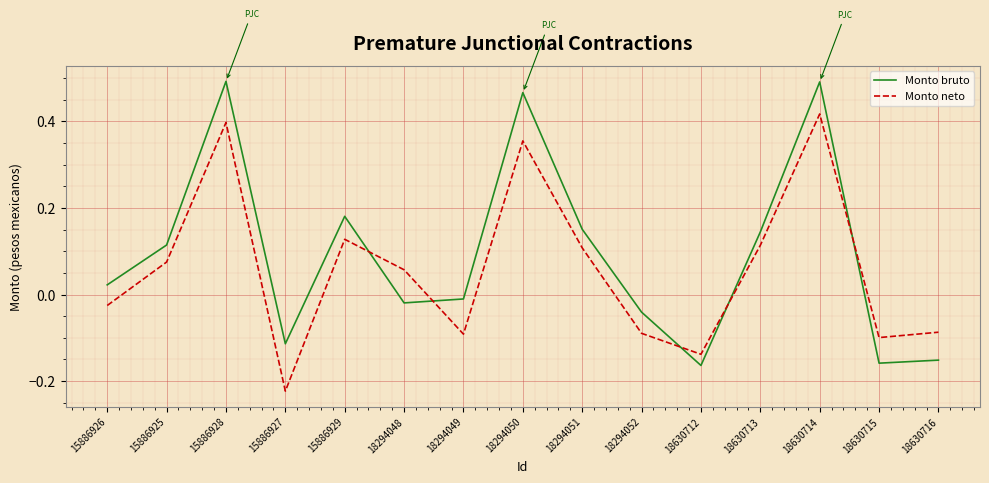

What is the difference between the Monto bruto values at 18294050 and 18630712?

0.6